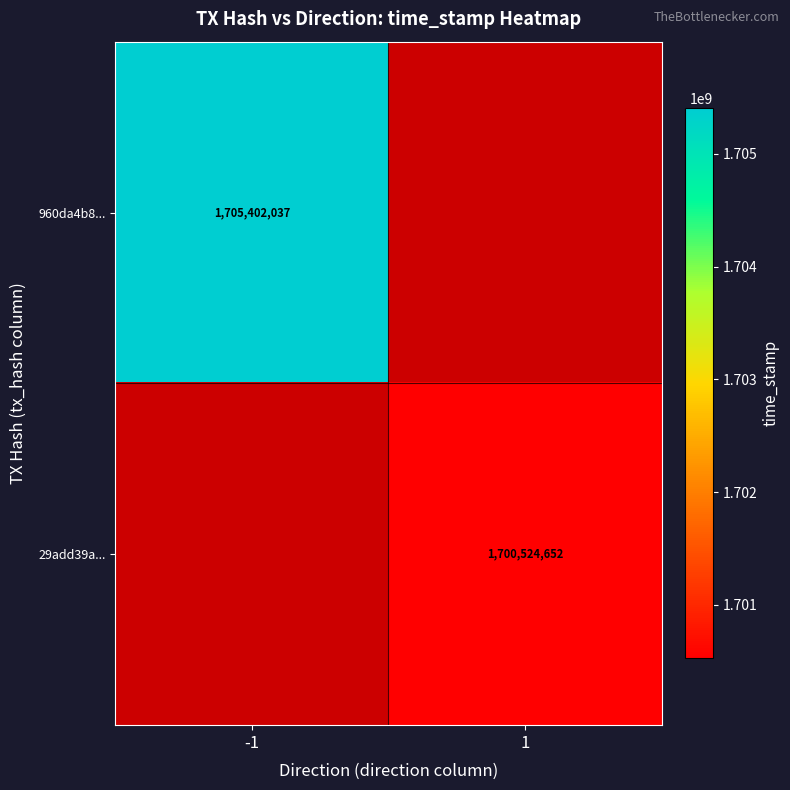

Is it true that 960da4b8... equals 797951659.3 at -1?

False